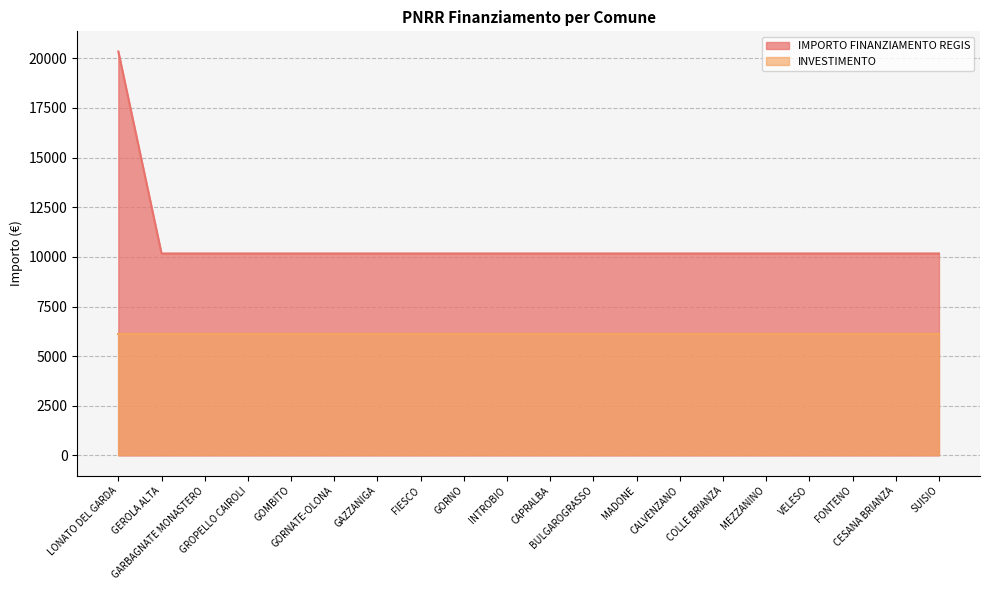

Rank the categories by value from lowest to highest.

GEROLA ALTA, GARBAGNATE MONASTERO, GROPELLO CAIROLI, GOMBITO, GORNATE-OLONA, GAZZANIGA, FIESCO, GORNO, INTROBIO, CAPRALBA, BULGAROGRASSO, MADONE, CALVENZANO, COLLE BRIANZA, MEZZANINO, VELESO, FONTENO, CESANA BRIANZA, SUISIO, LONATO DEL GARDA